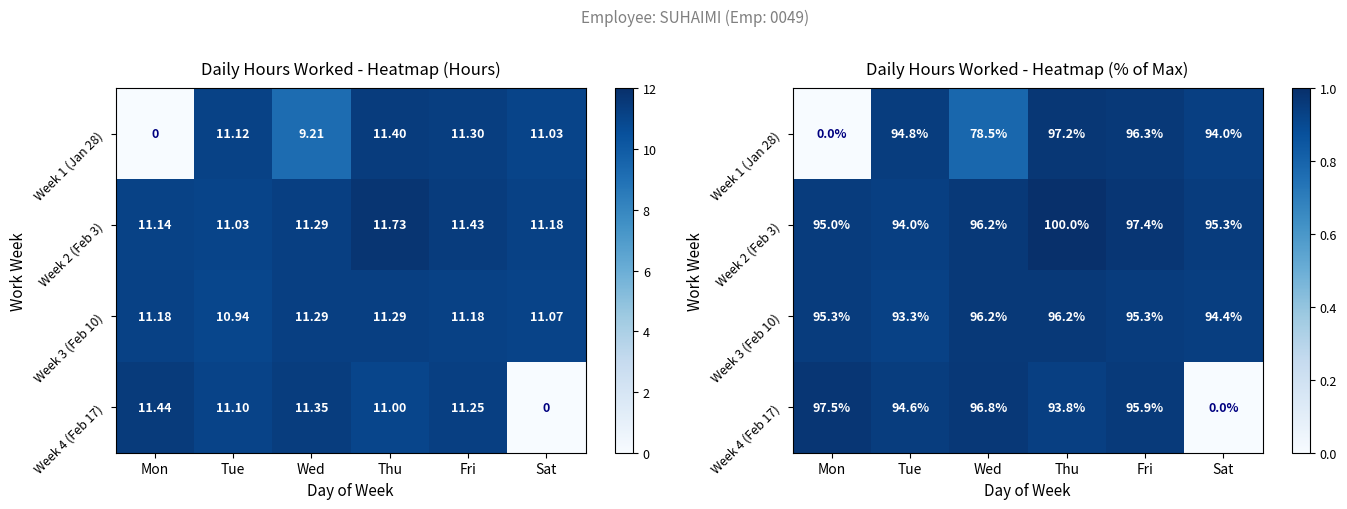

Which series changed the most between Tue and Thu?

Week 2 (Feb 3)